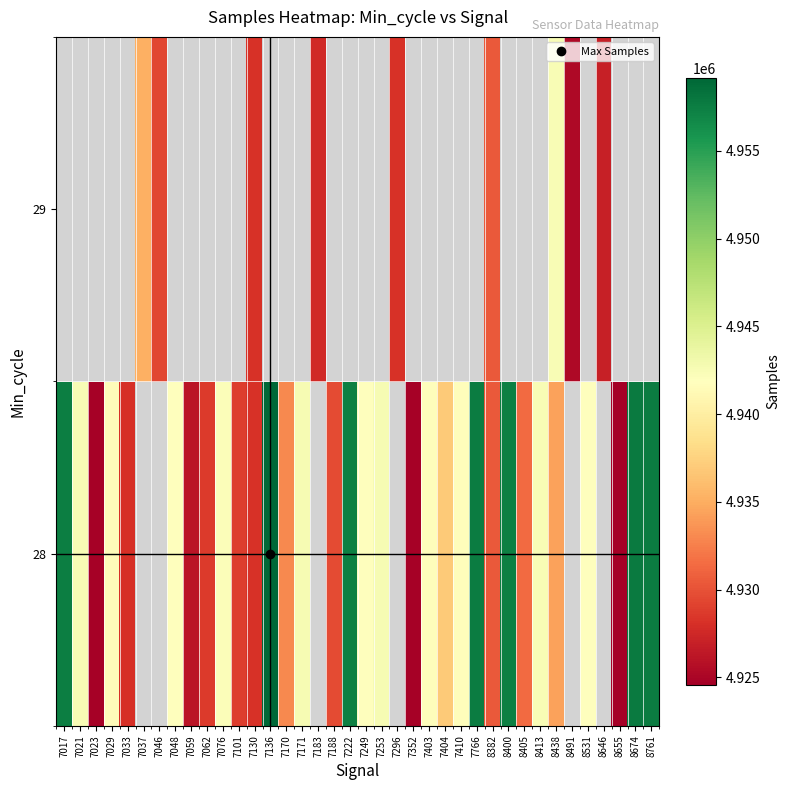

Which has a higher value, 7023 or 7253?

7253